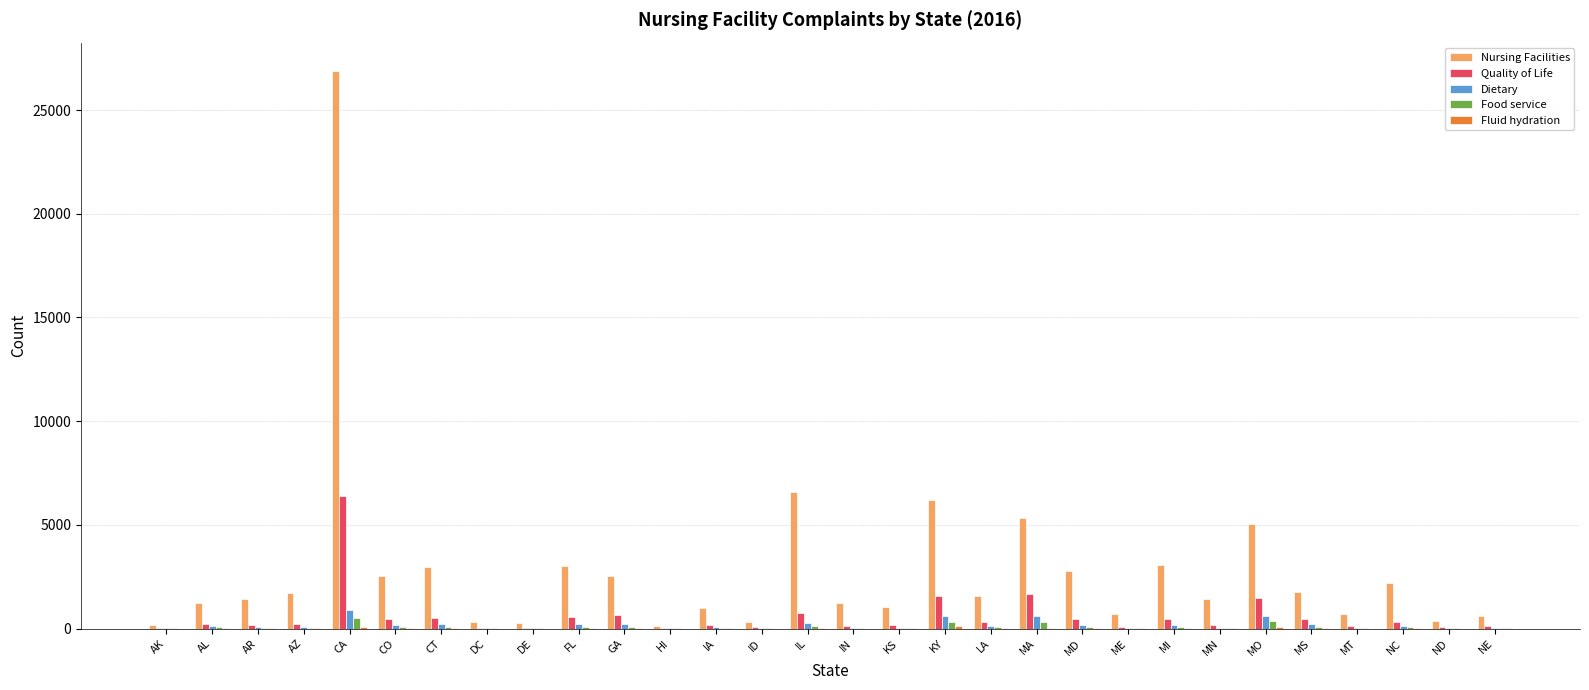

What is the sum of all Nursing Facilities values?

85004